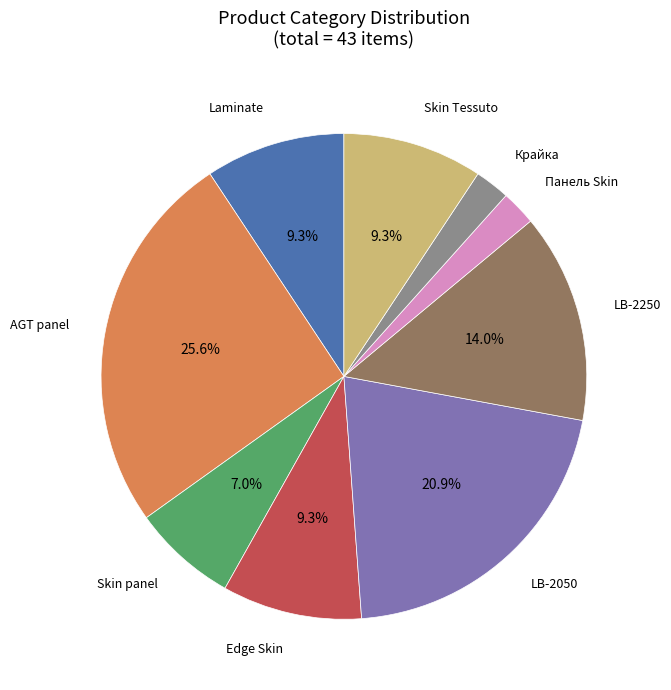

Is there any slice that represents more than half of the pie?

No